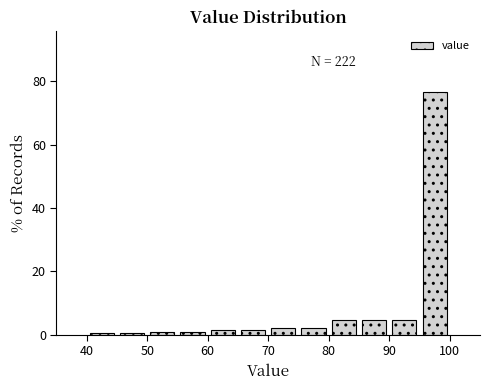

Over which range of the x-axis is the bar tallest?

95 to 100